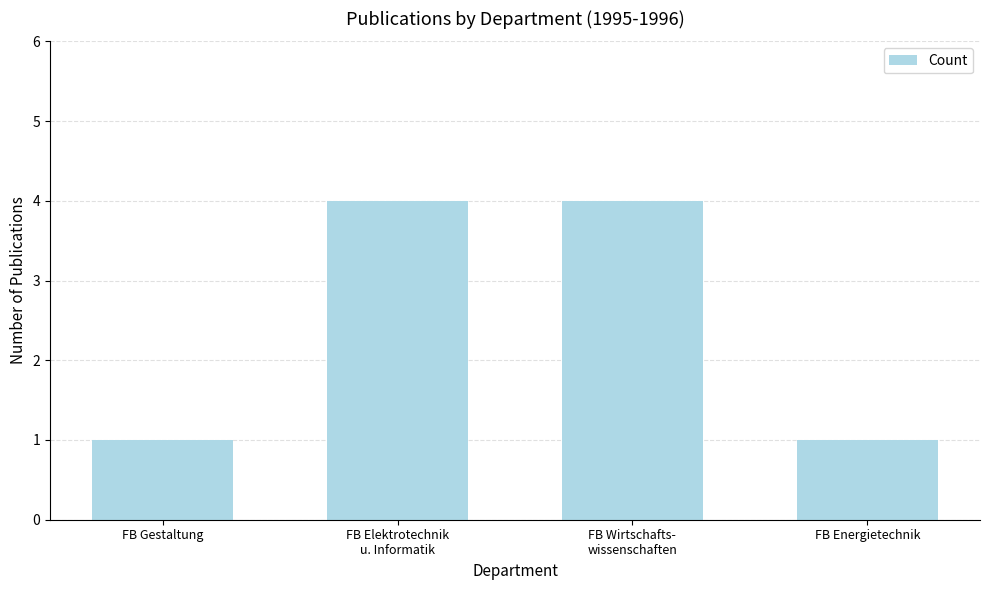

The chart shows a value of 4 at FB Elektrotechnik
u. Informatik. True or false?

True